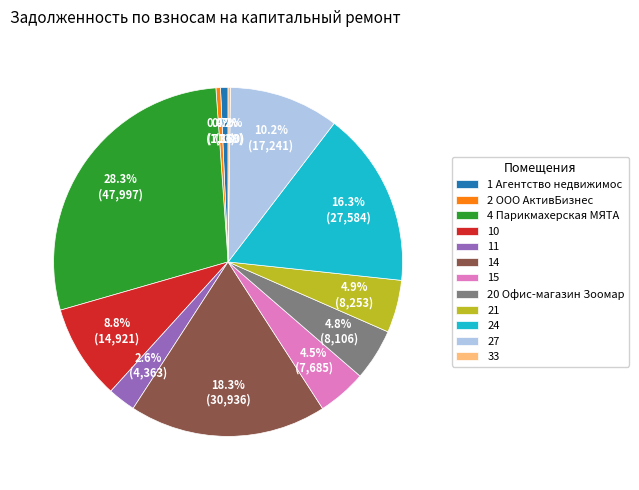

Does 10 represent more than half of the total?

No